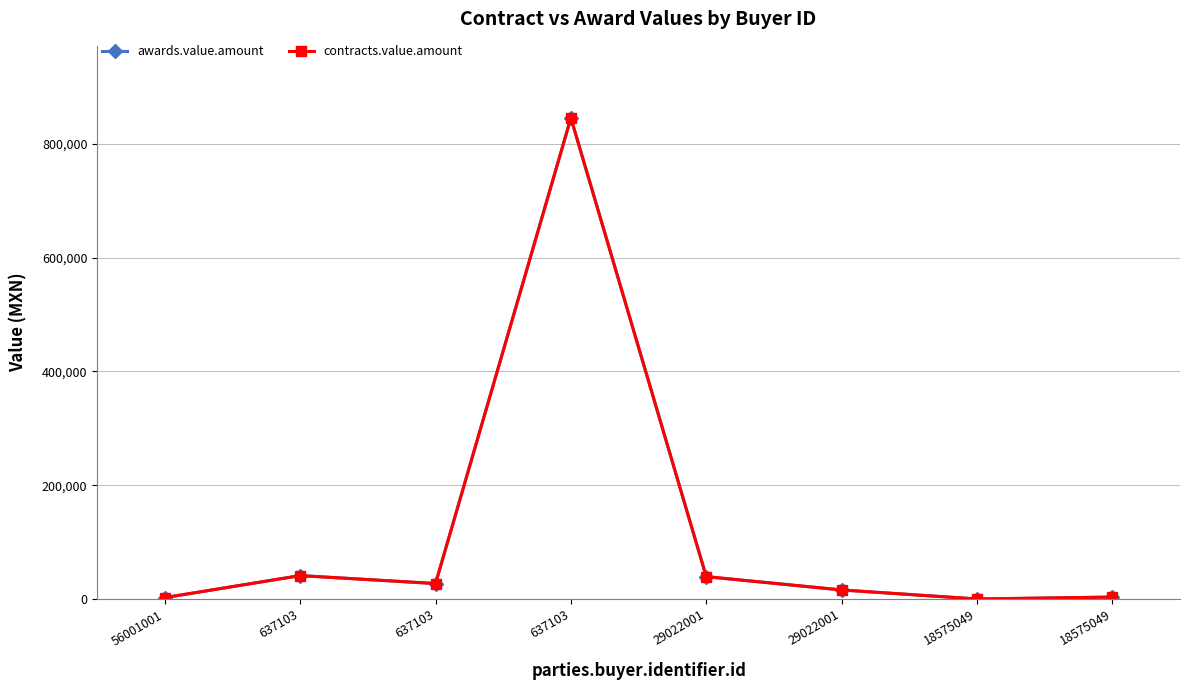

Does the chart have visible grid lines?

Yes